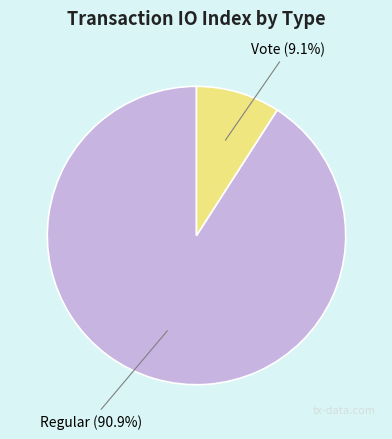

Which slice is the smallest?

Vote